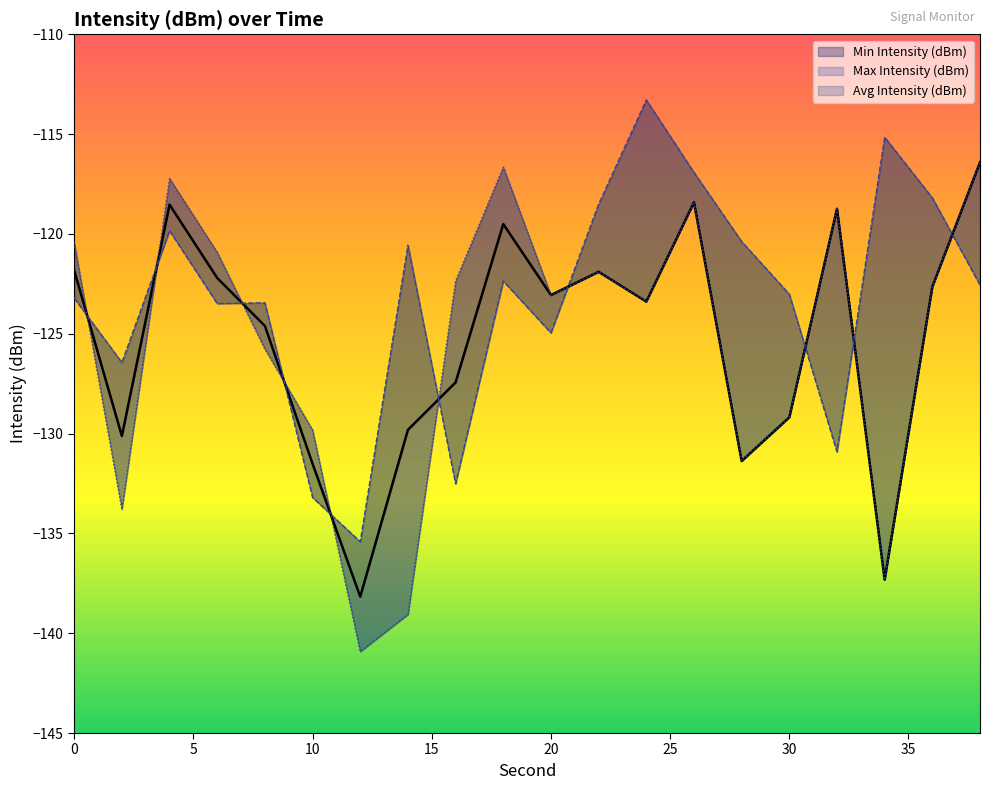

True or false: Avg Intensity (dBm) has a value of -127.4 at 16.

True